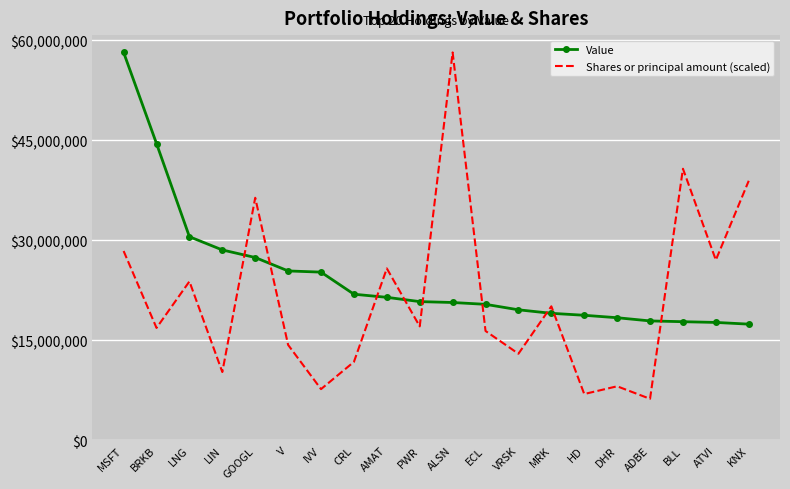

How many times do Value and Shares or principal amount (scaled) cross each other?

9